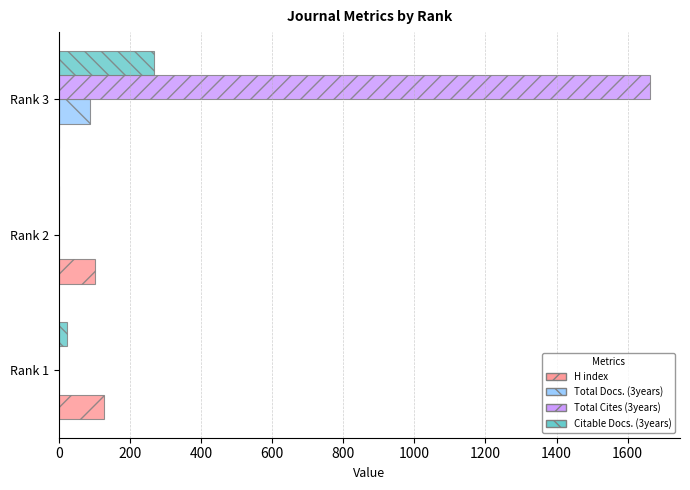

What are all the series names shown in the legend?

H index, Total Docs. (3years), Total Cites (3years), Citable Docs. (3years)